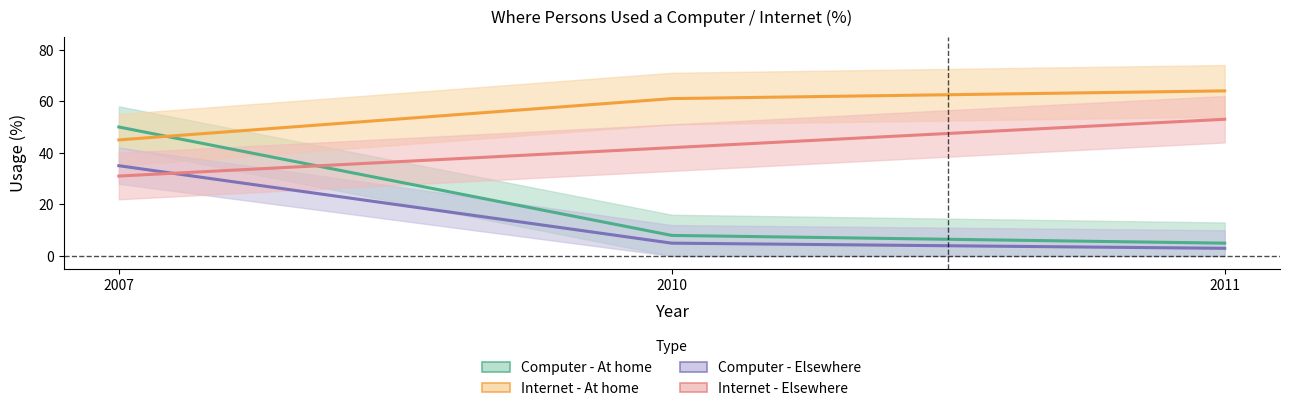

Which category has the lowest value in the Computer - At home series?

2011